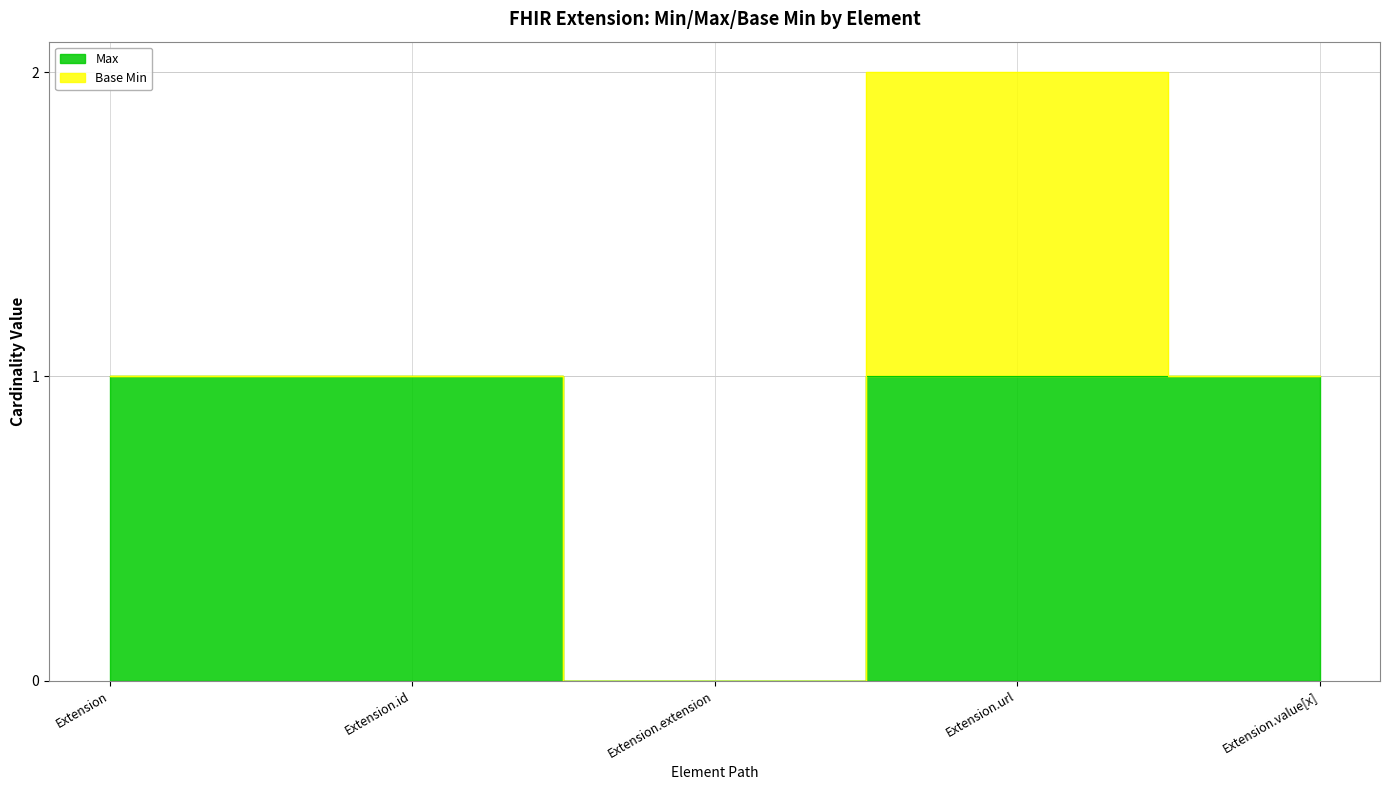

Reading right to left, what are all the values shown in this chart?

Extension.value[x]=1	Extension.url=1	Extension.extension=0	Extension.id=1	Extension=1